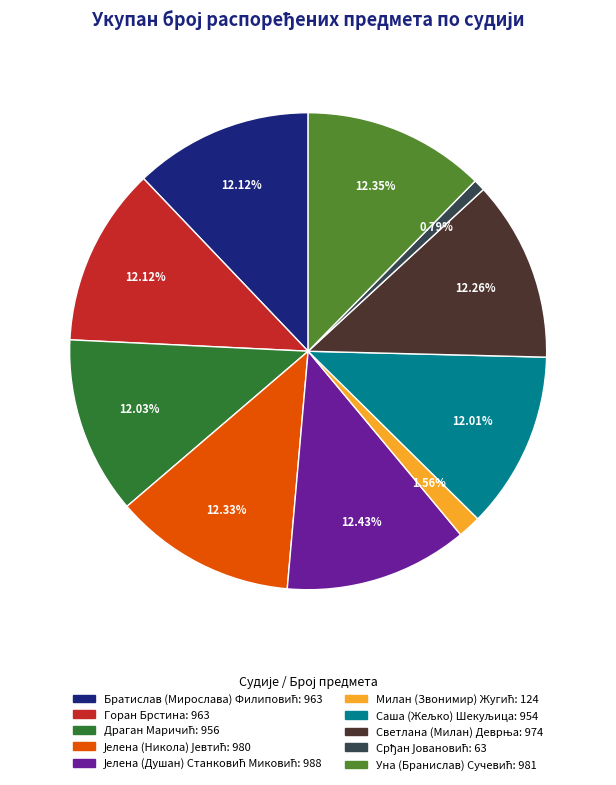

Is there any slice that represents more than half of the pie?

No